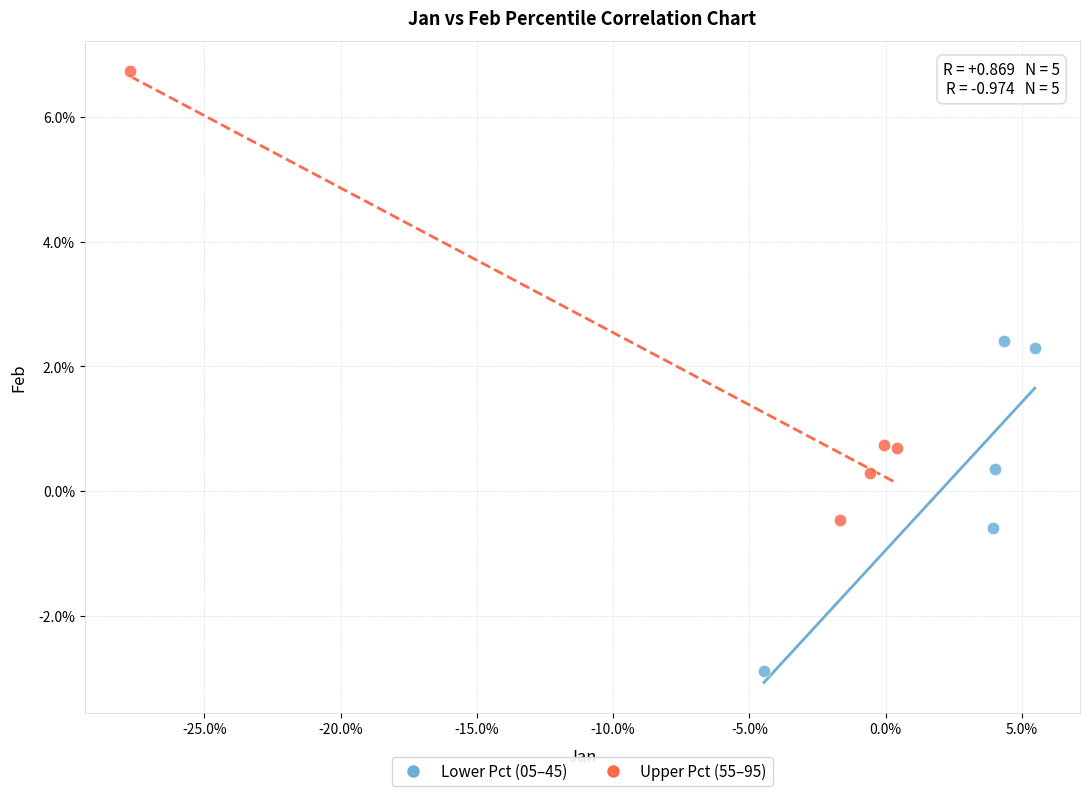

Which series contains the lowest Y value?

Lower Pct (05–45)